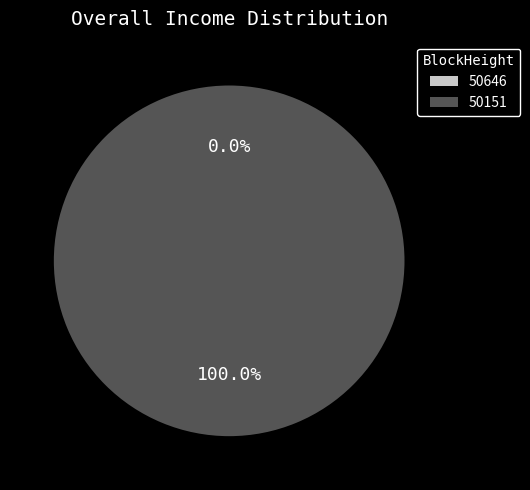

What percentage do 50646 and 50151 together represent?

100.0%